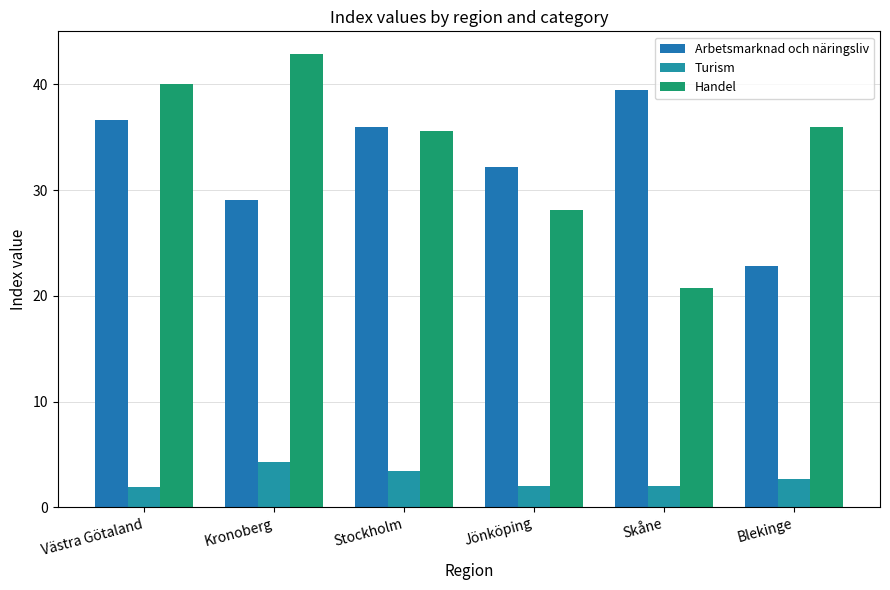

What is the label of the 3rd bar from the left?

Stockholm